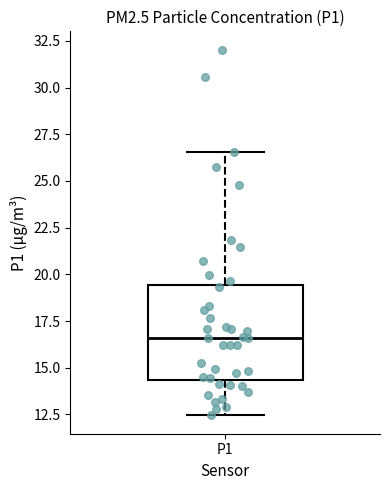

Where does the lower whisker of the box for P1 end on the y-axis? The values are not printed on the chart, so give them approximately, as read against the axis.

12.5